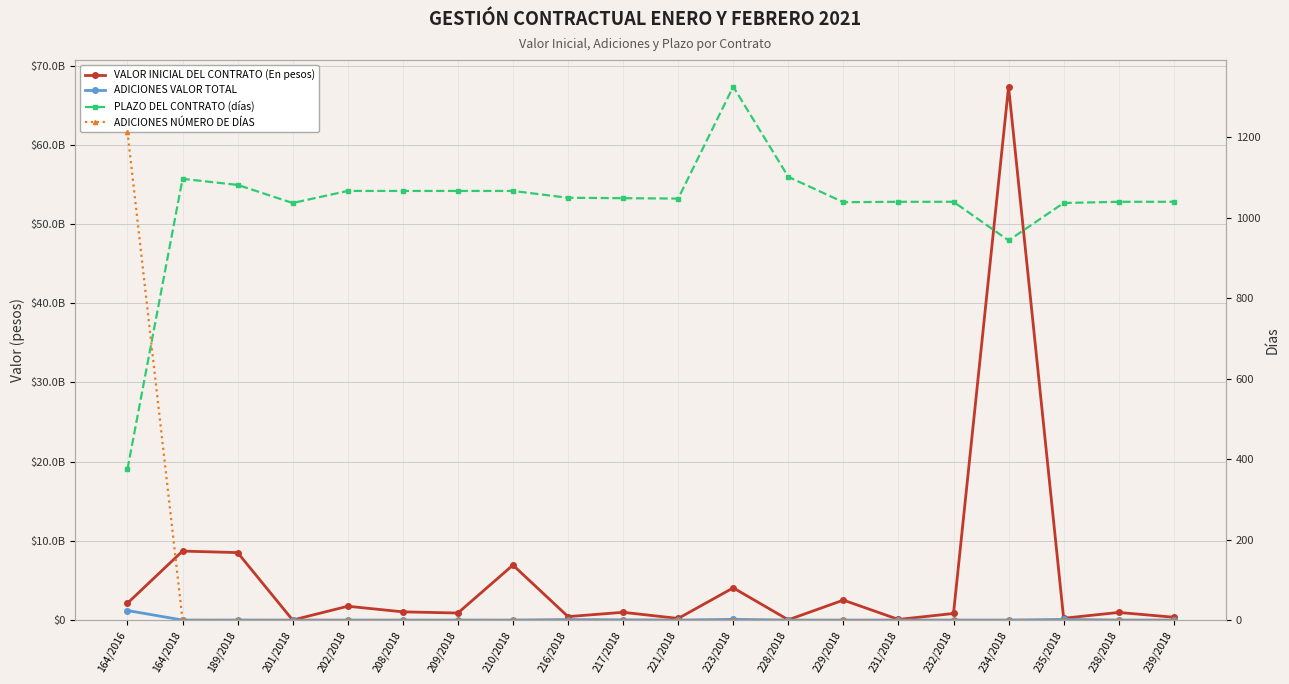

Reading left to right, extract all data points from this chart.

VALOR INICIAL DEL CONTRATO (En pesos): 2126000000	8706030806	8515643947	0	1744367464	1036732670	888259189	6939405622	435332498	979528426	203599390	4064127086	32289810	2516895222	77737950	830406580	67335112067	228108440	962469840	356070989
ADICIONES VALOR TOTAL: 1204516969	0	0	0	0	0	0	0	64000000	29778132	0	87563495	0	0	0	0	0	79000000	0	0
PLAZO DEL CONTRATO (días): 375	1096	1081	1036	1066	1066	1066	1066	1049	1048	1047	1325	1101	1038	1039	1039	943	1036	1039	1039
ADICIONES NÚMERO DE DÍAS: 1213	0	0	0	0	0	0	0	0	0	0	0	0	0	0	0	0	0	0	0